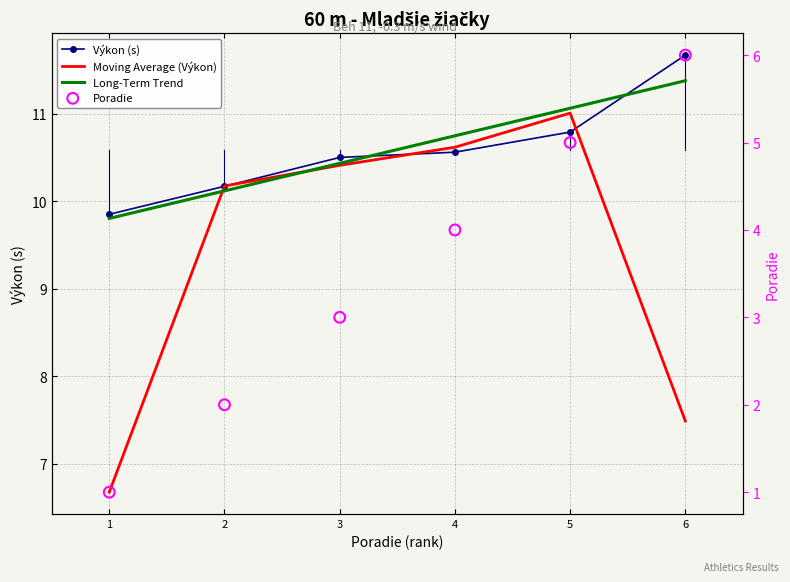

What is the total value across all series at 6?

36.5